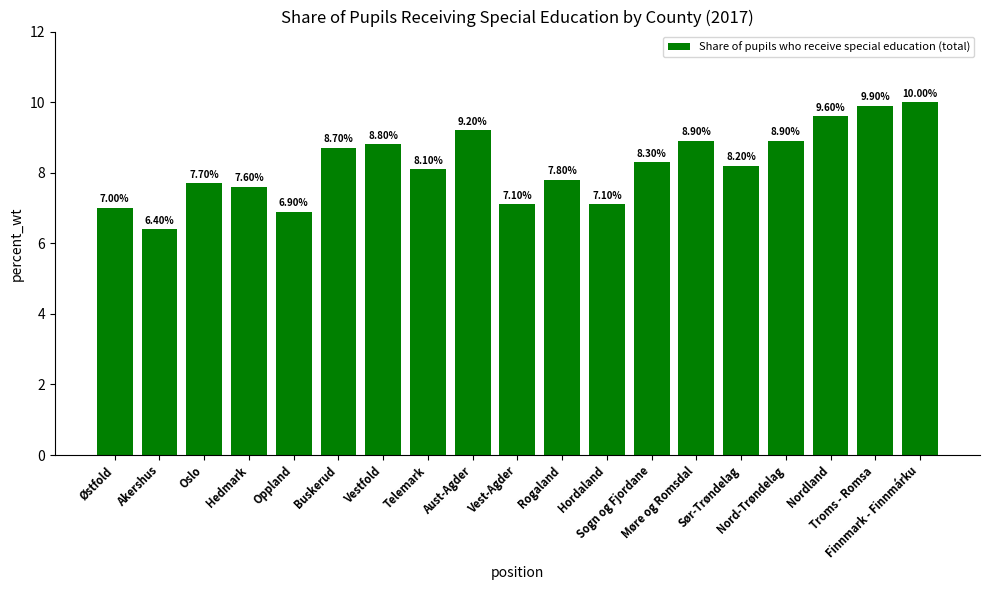

Which label corresponds to the largest value in the chart?

Finnmark - Finnmárku